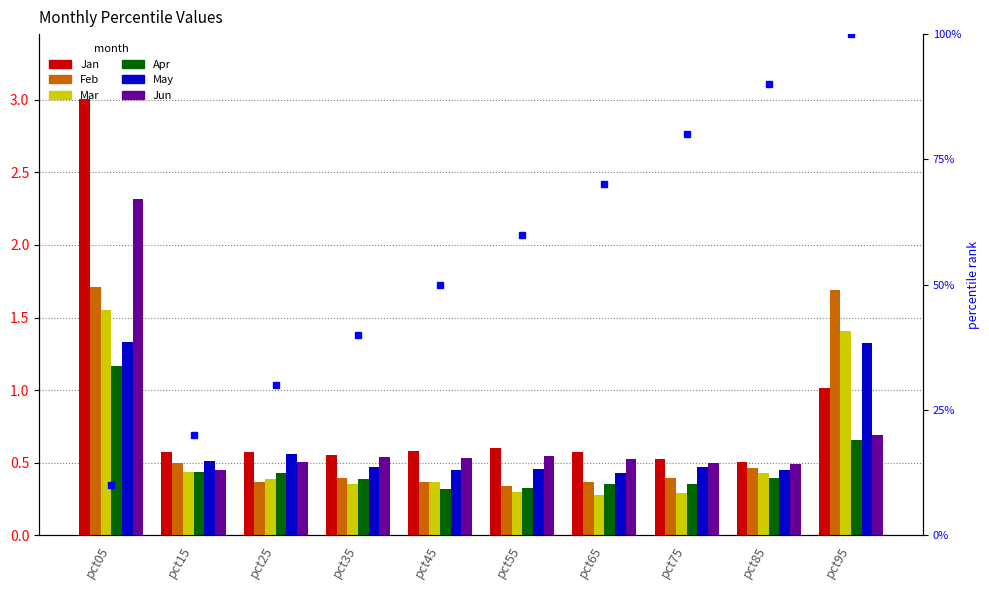

Between pct15 and pct45, which is larger?

pct45